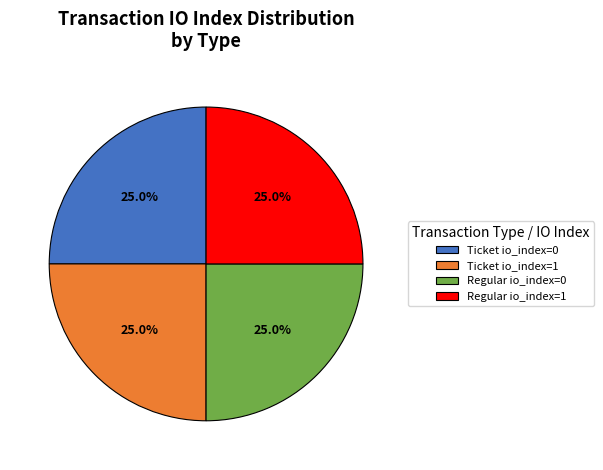

Count the number of slices in the pie.

4